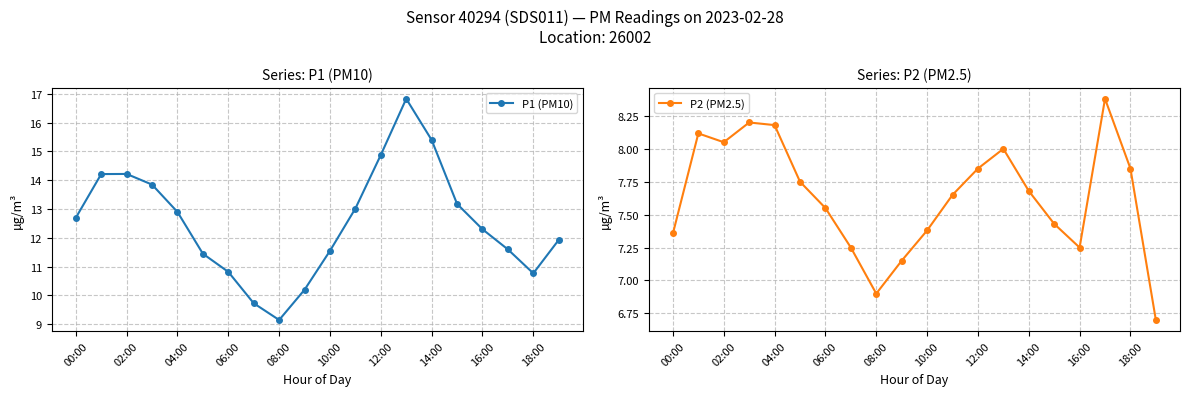

What is the greatest value displayed?

16.8